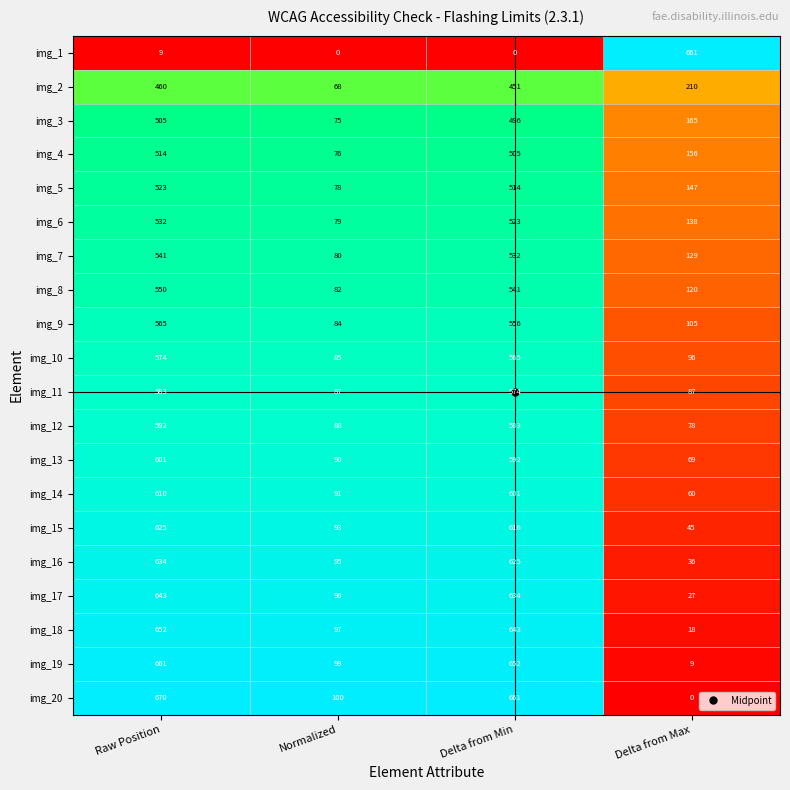

What is the total value across all series at Delta from Max?

2356